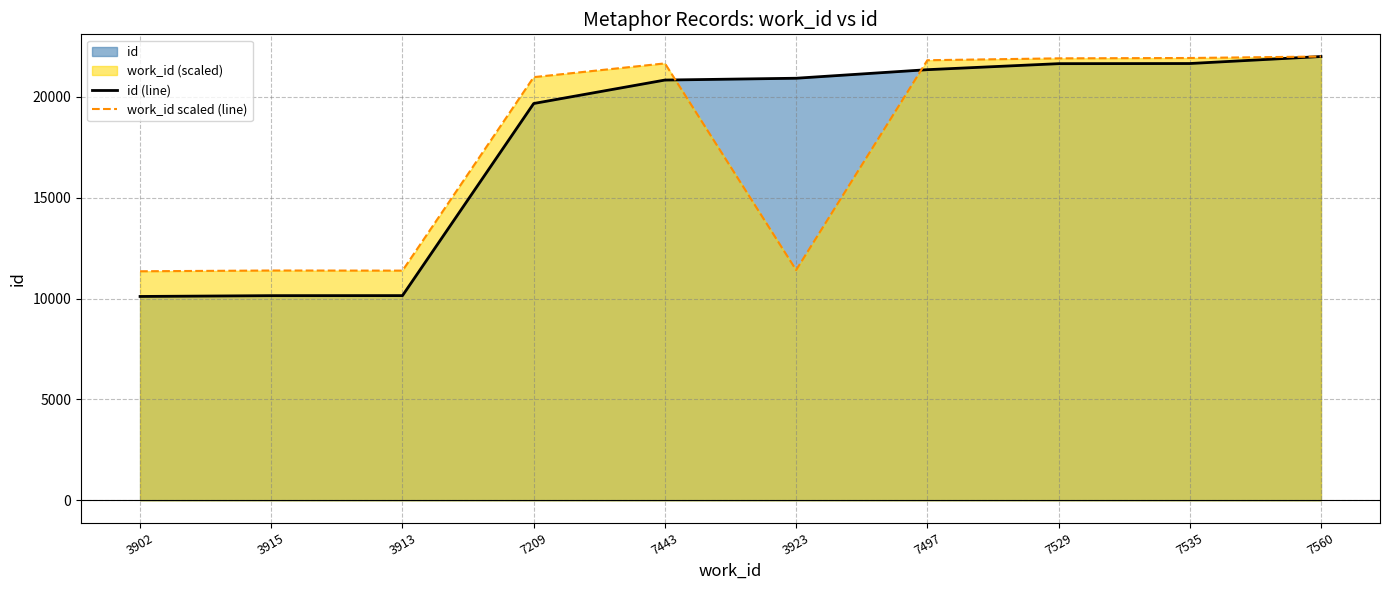

At which category is the sum across all series the highest?

7560